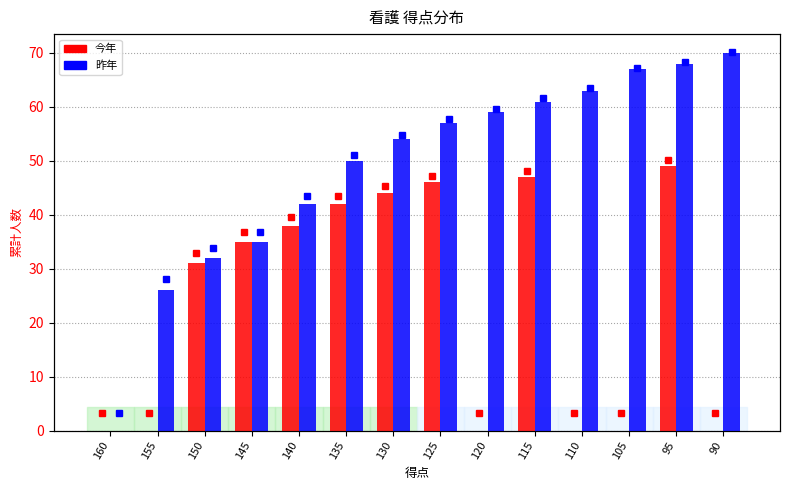

How many data points in 今年 are less than 35?

7